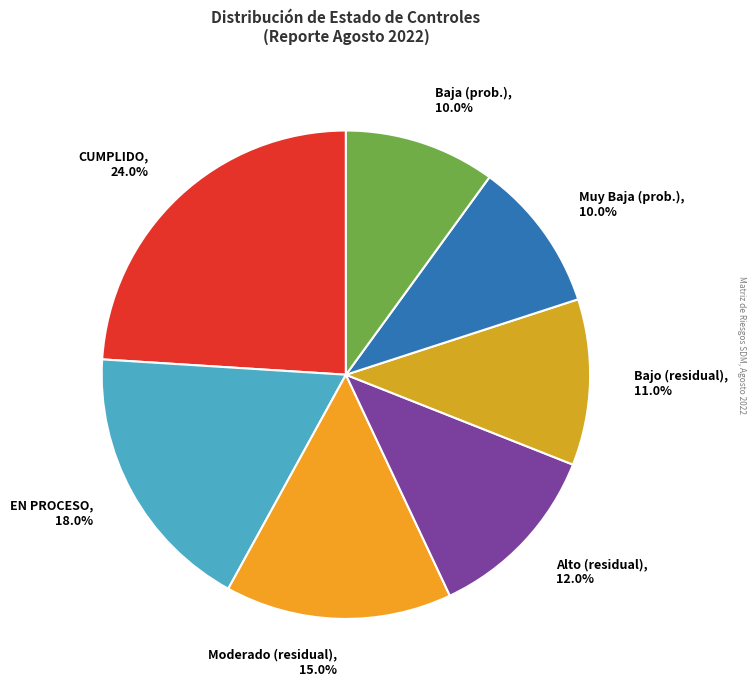

How many segments does this pie chart have?

7